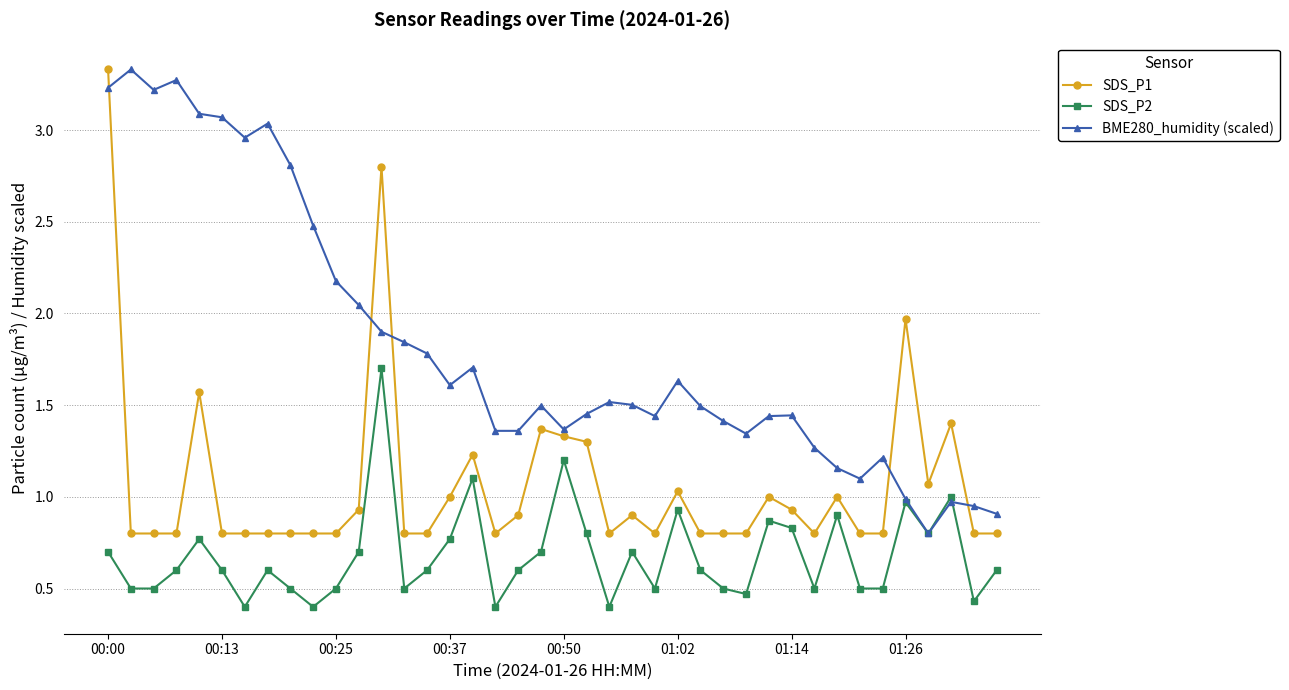

What is the sum of all SDS_P1 values?

42.7